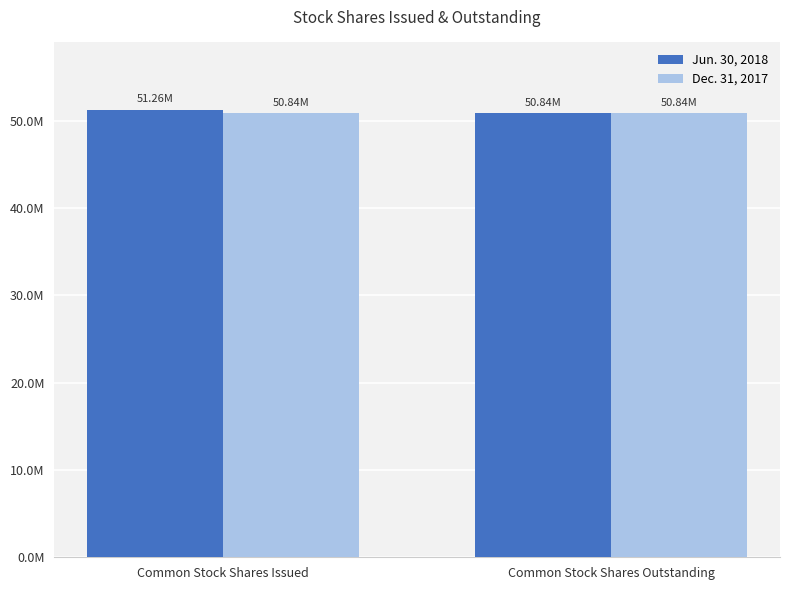

Does the chart contain stacked bars?

No